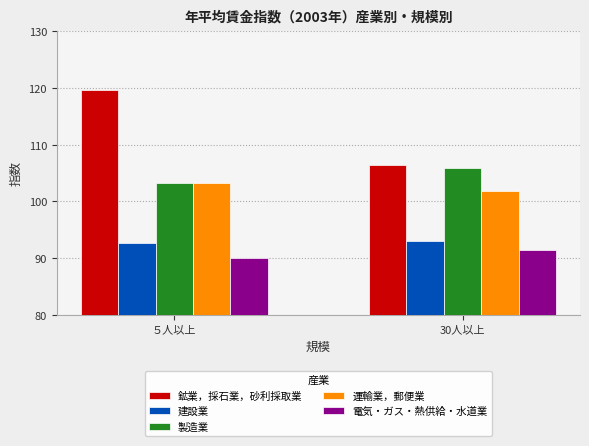

At which label is 製造業 closest to 104?

５人以上